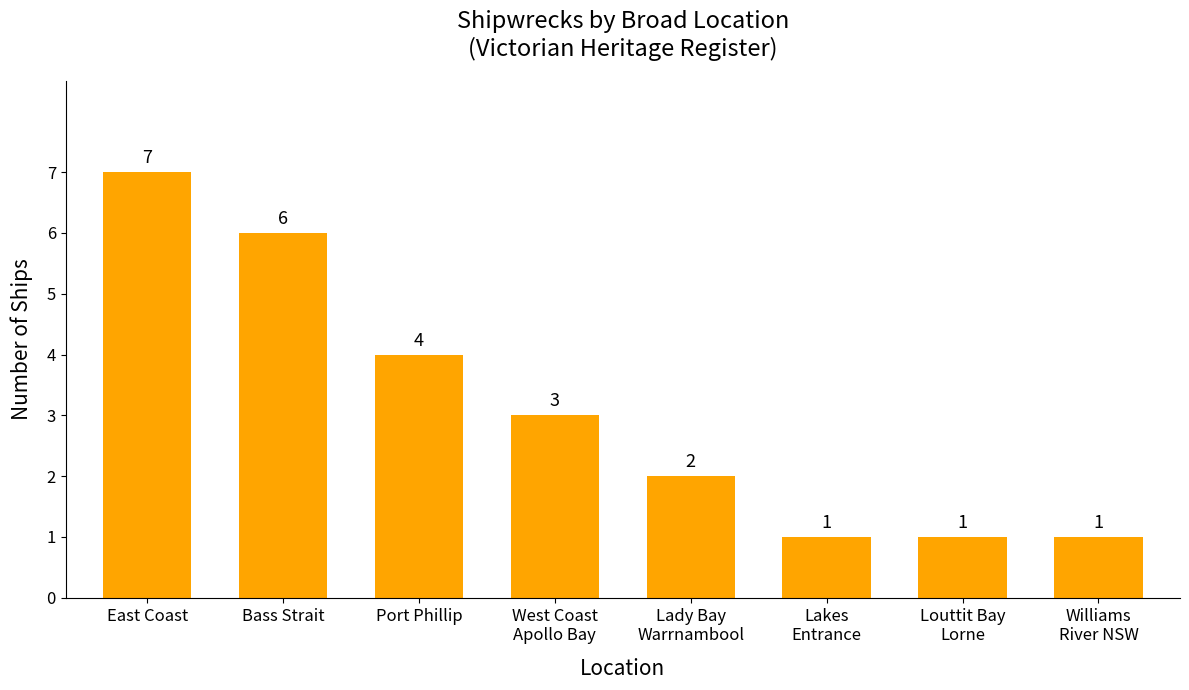

Reading left to right, list all the values displayed in this chart.

7	6	4	3	2	1	1	1